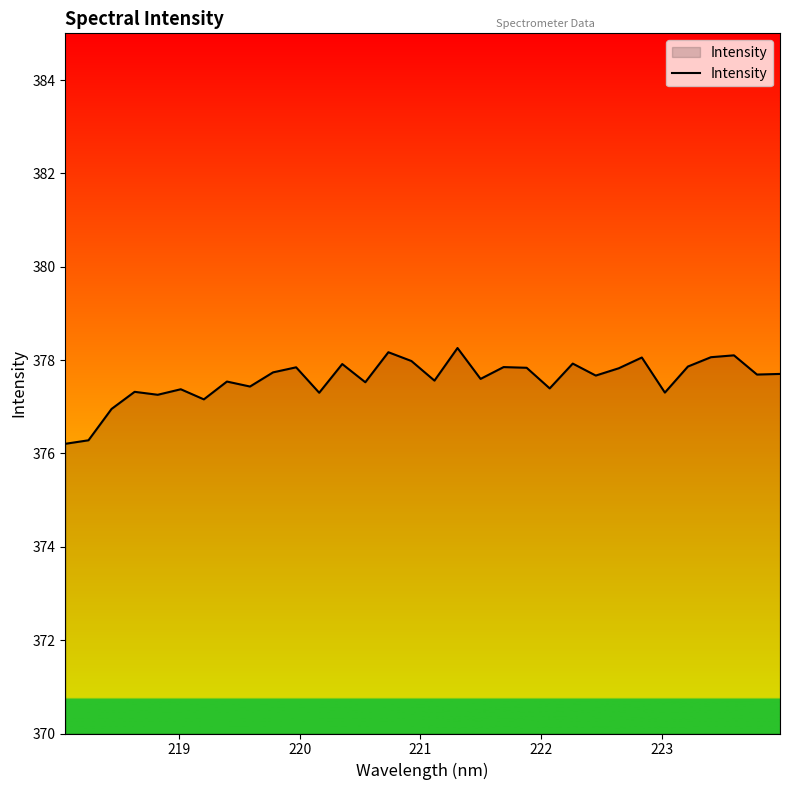

What is the minimum value shown in the chart?

376.2